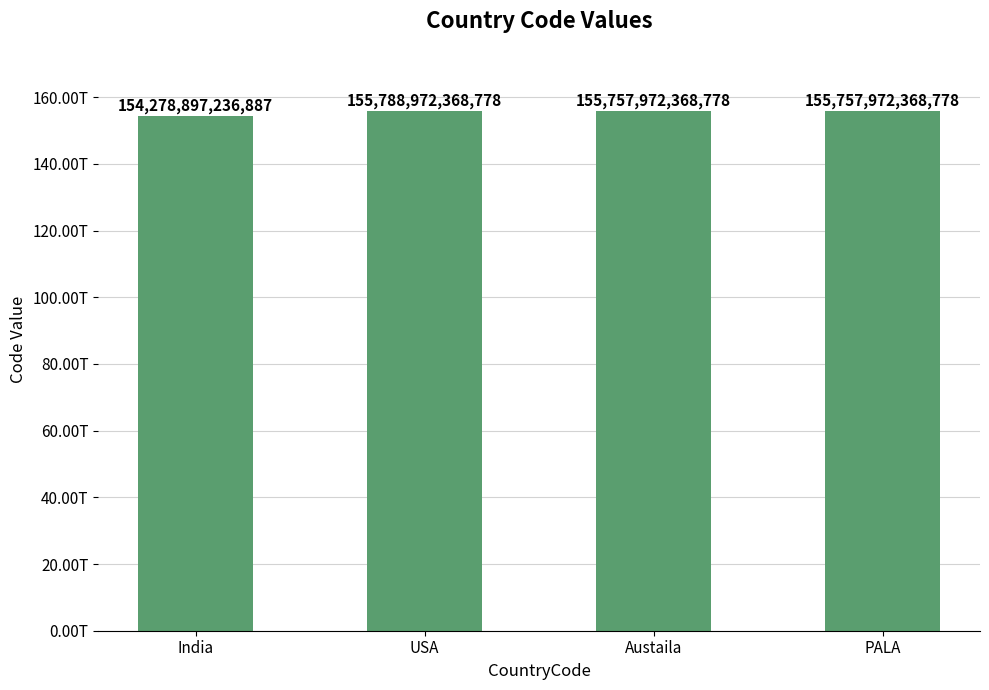

Reading left to right, what are all the values shown in this chart?

India=154278897236887	USA=155788972368778	Austaila=155757972368778	PALA=155757972368778